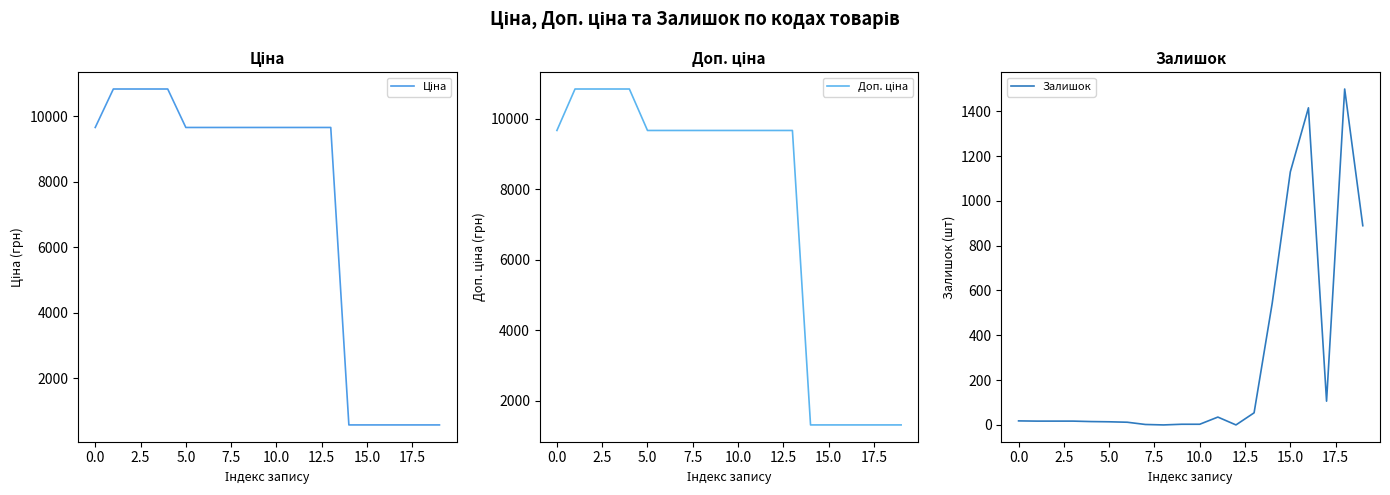

Rank the series by their maximum value, from highest to lowest.

Ціна, Доп. ціна, Залишок